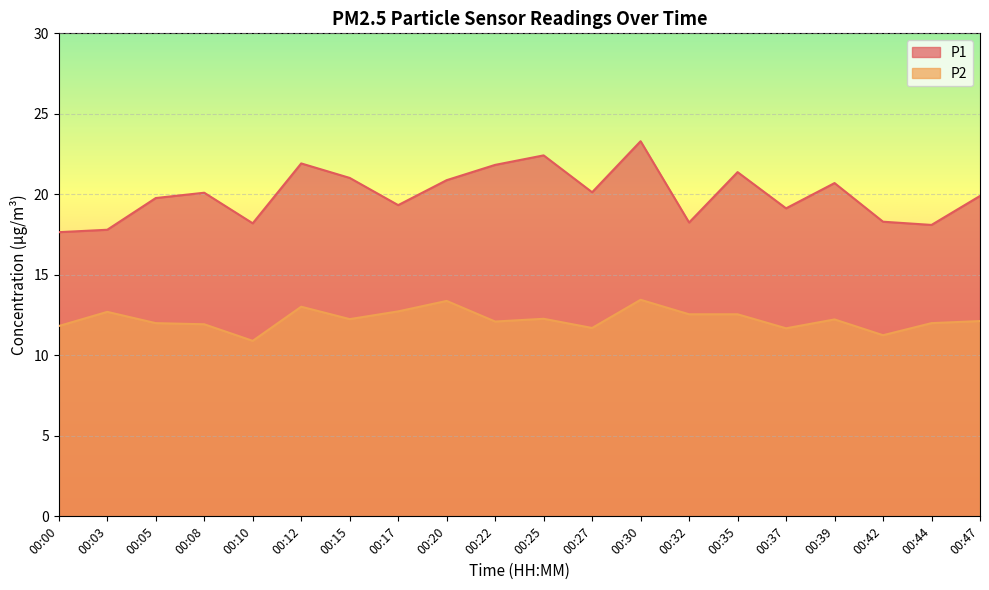

What is the value of the P1 point at the 17th from the left?

20.7